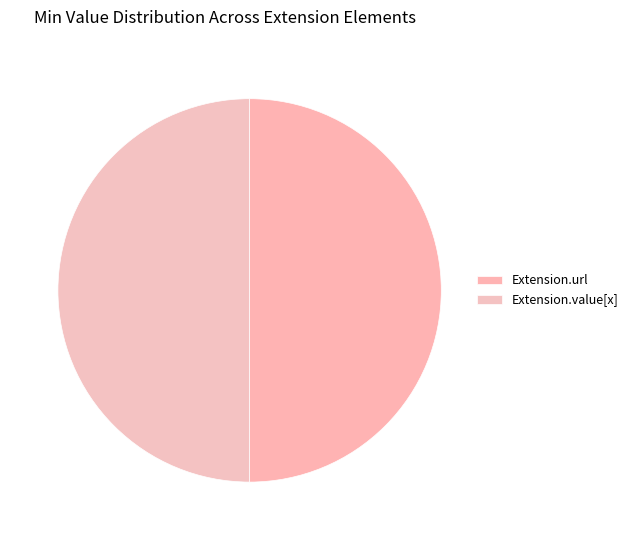

How many slices are in this pie chart?

2